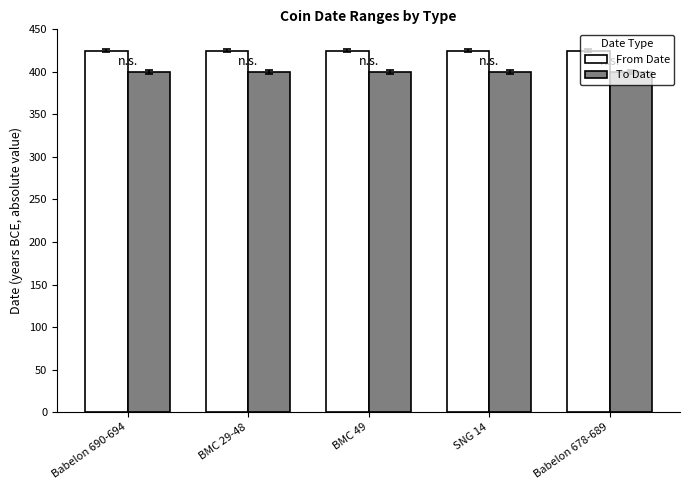

What is the label of the 3rd bar from the right?

BMC 49